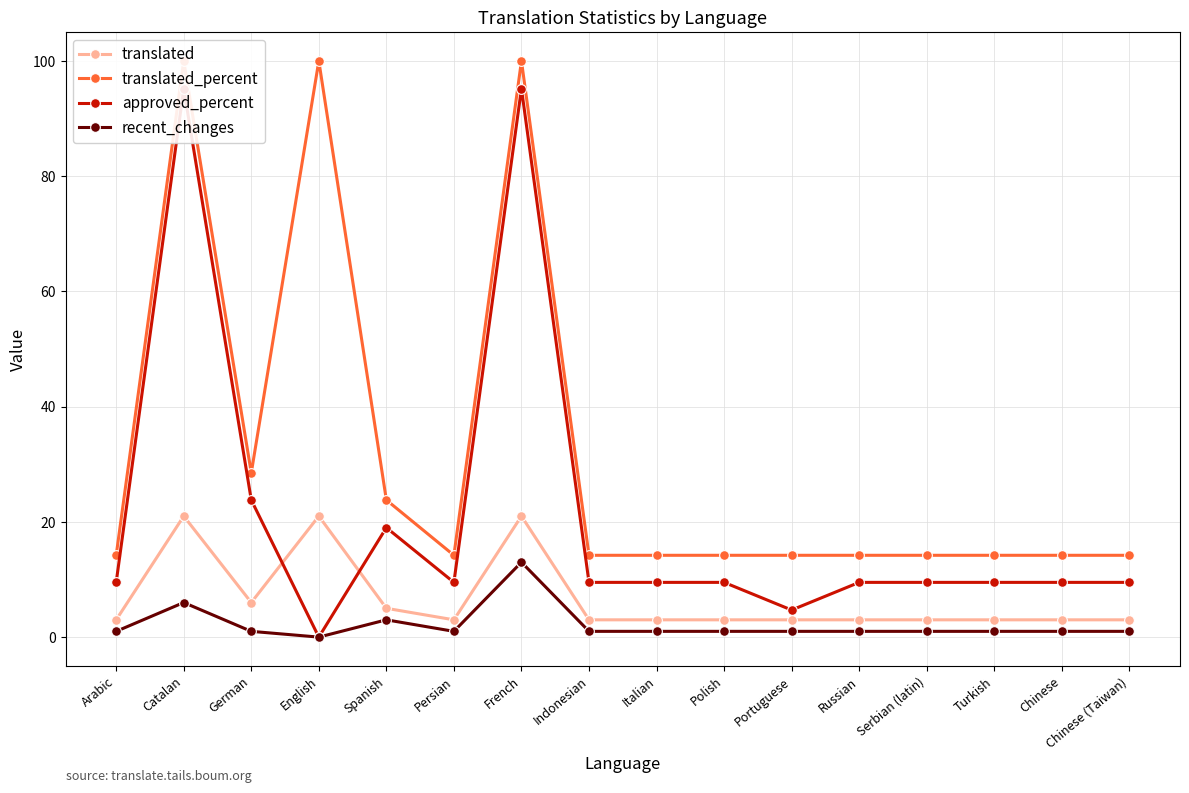

Read the translated_percent value at Russian.

14.2